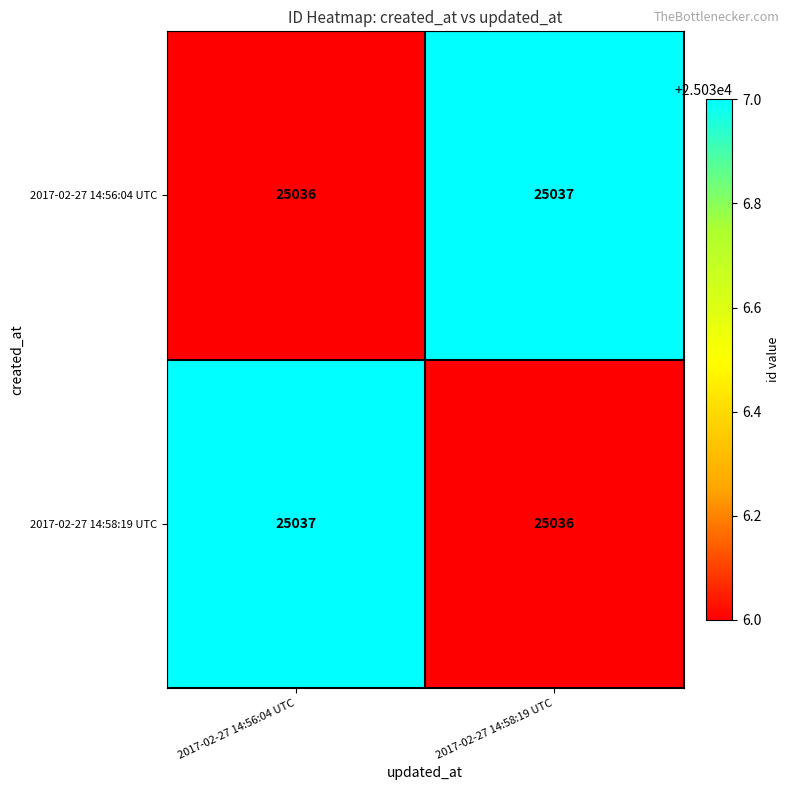

At how many categories does at least one series exceed 25036?

2